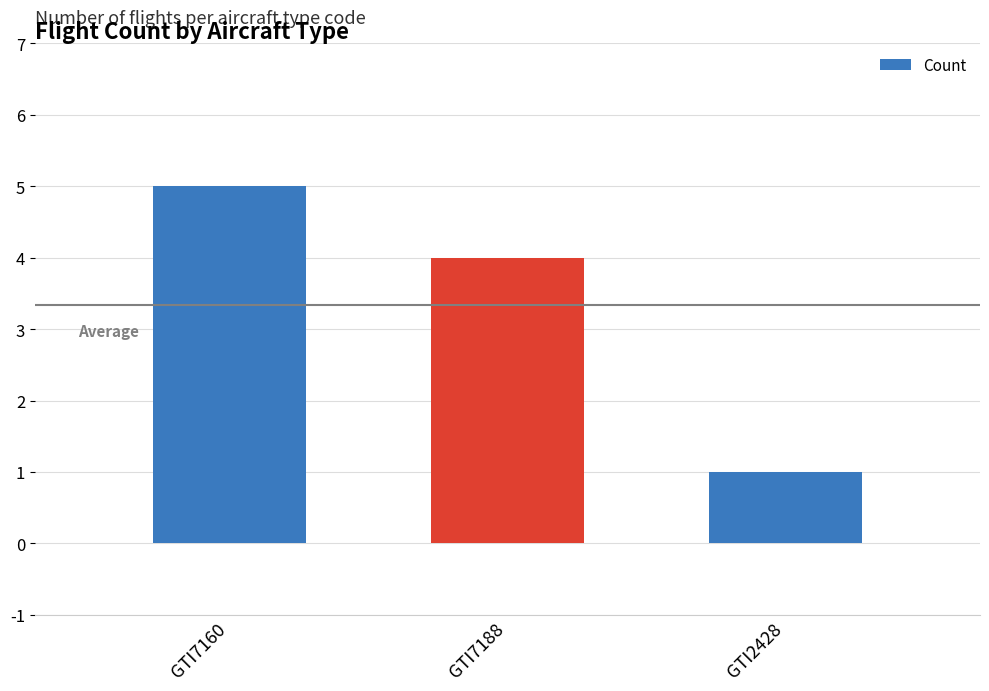

How many values are below 4?

1